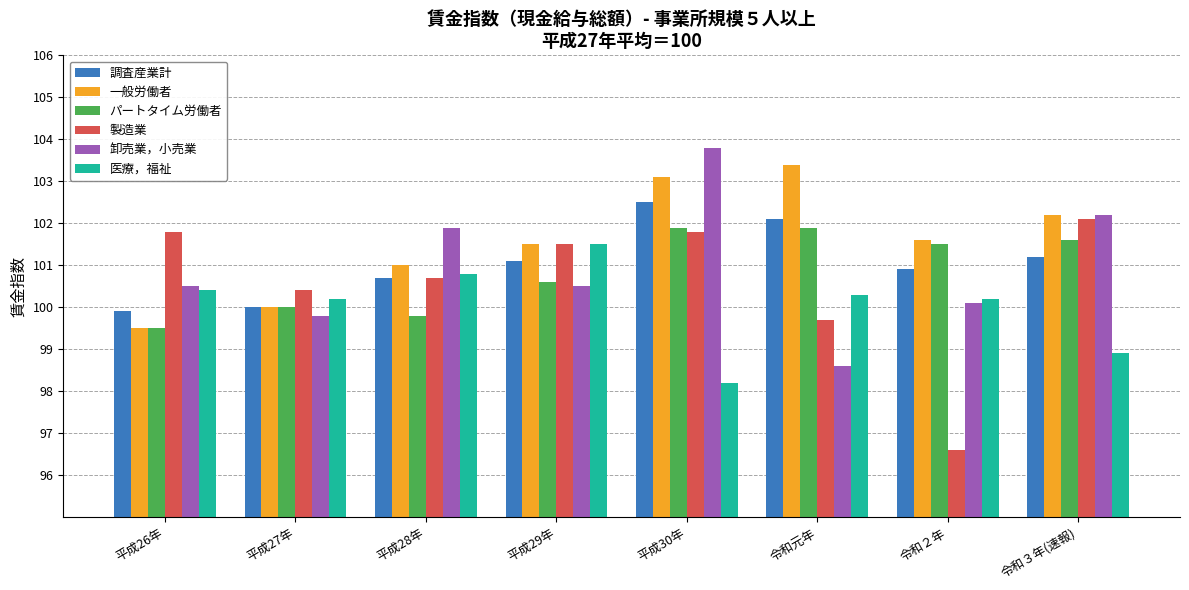

How many data points in 調査産業計 are less than 101?

4